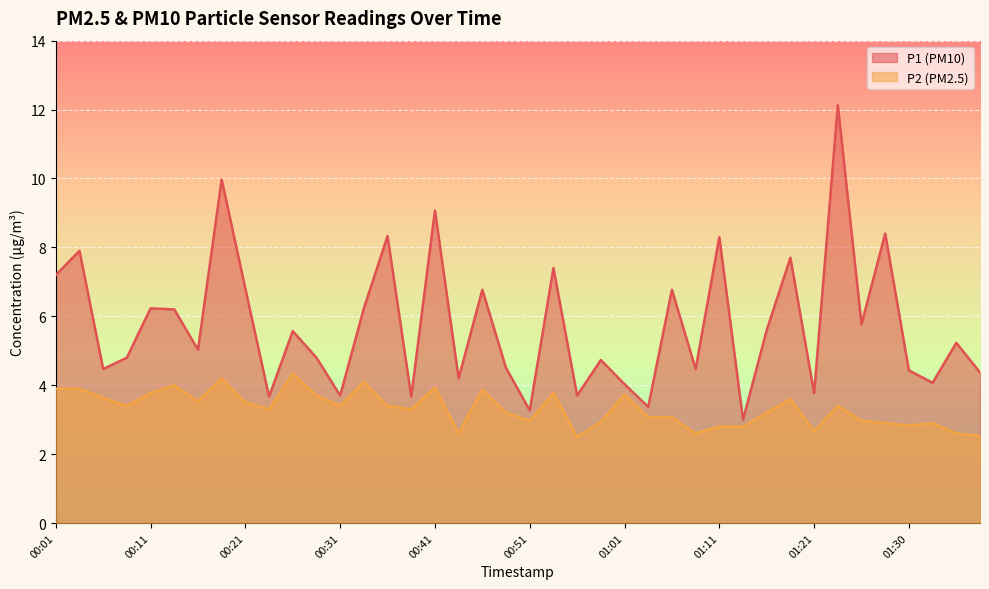

At which category is the sum across all series the highest?

01:23